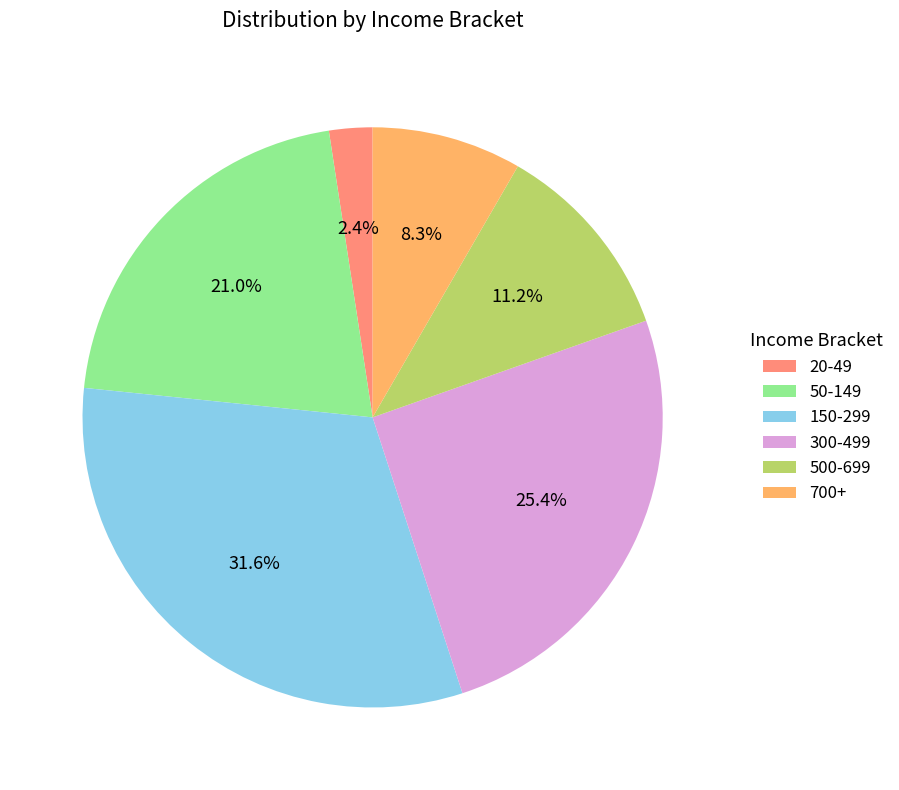

Which slice is the largest?

150-299